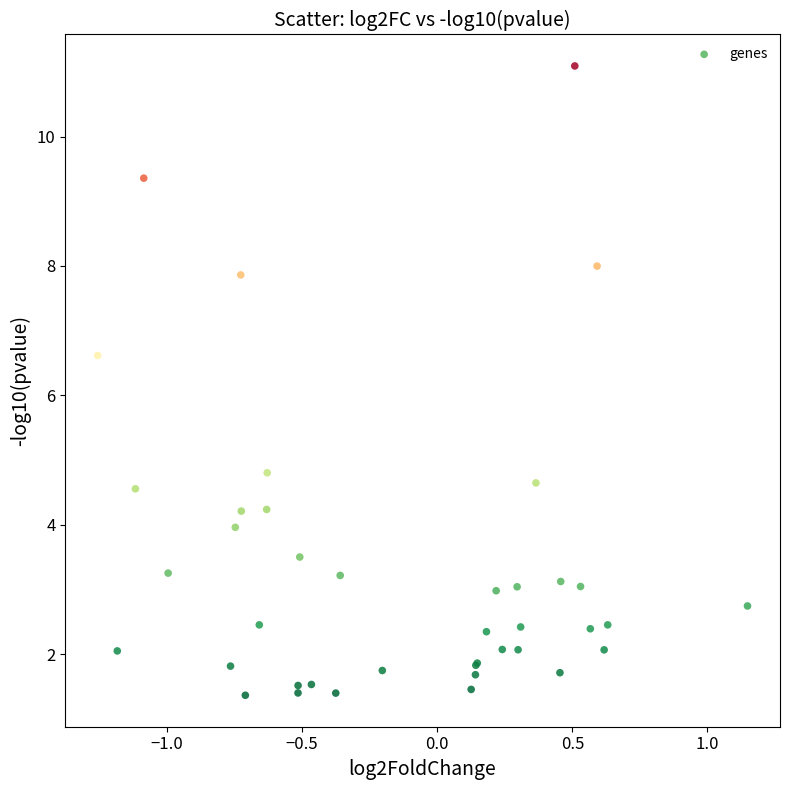

What Y value in the scatter plot is closest to 6?

6.6